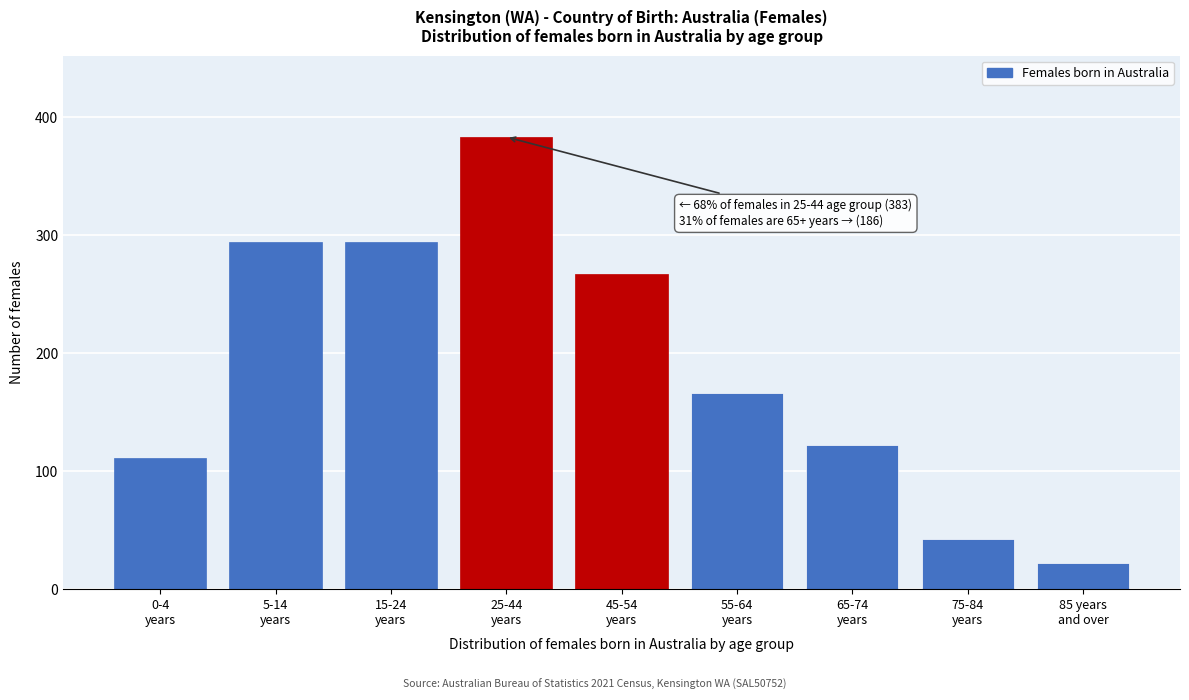

Reading right to left, list all the values displayed in this chart.

22	42	122	166	267	383	294	294	111